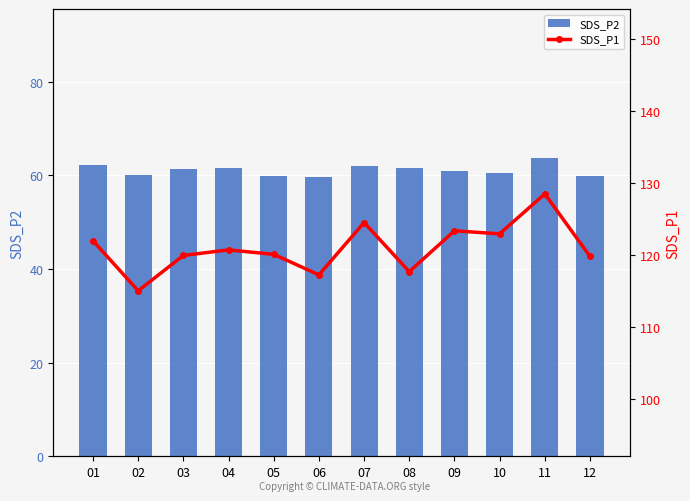

Rank the series by their maximum value, from highest to lowest.

SDS_P1, SDS_P2